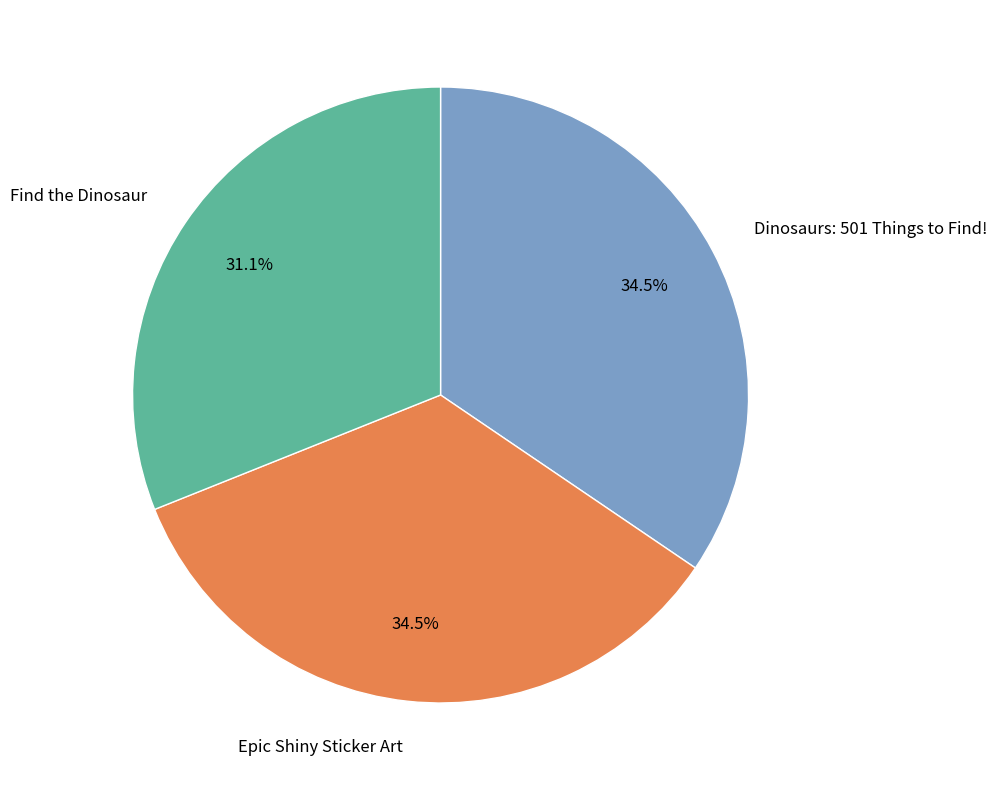

What is the smallest slice in the pie chart?

Find the Dinosaur